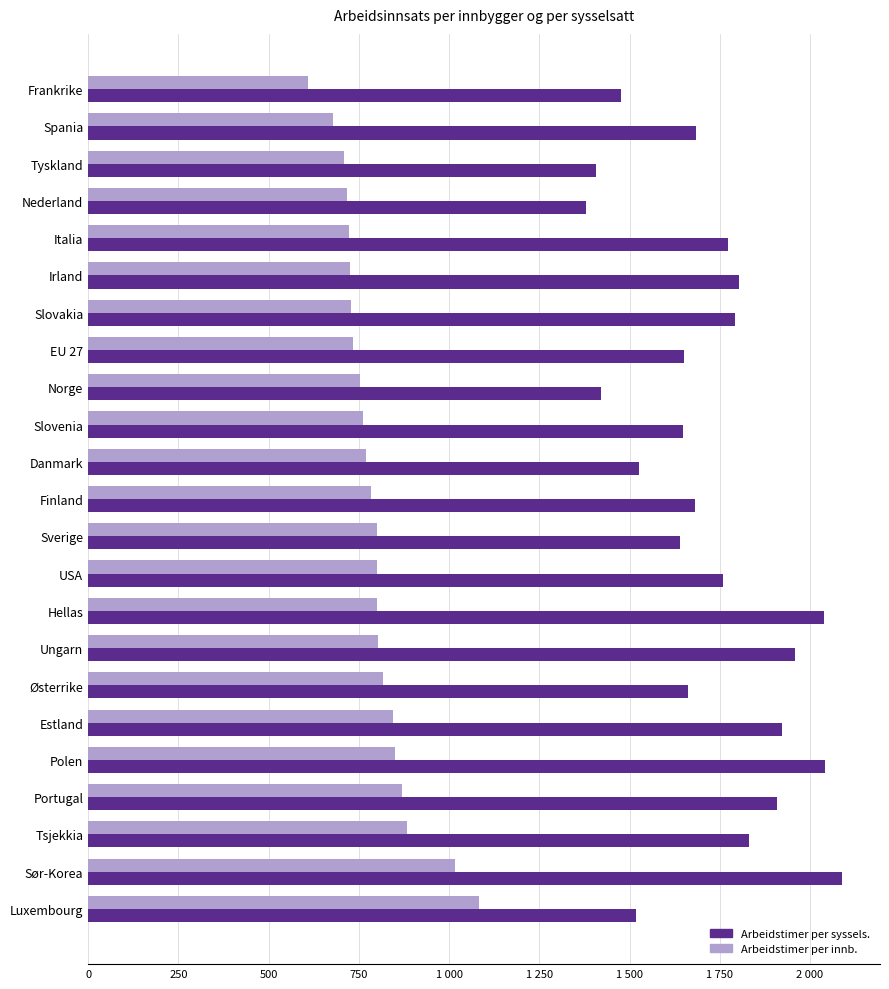

What are all the series names shown in the legend?

Arbeidstimer per syssels., Arbeidstimer per innb.